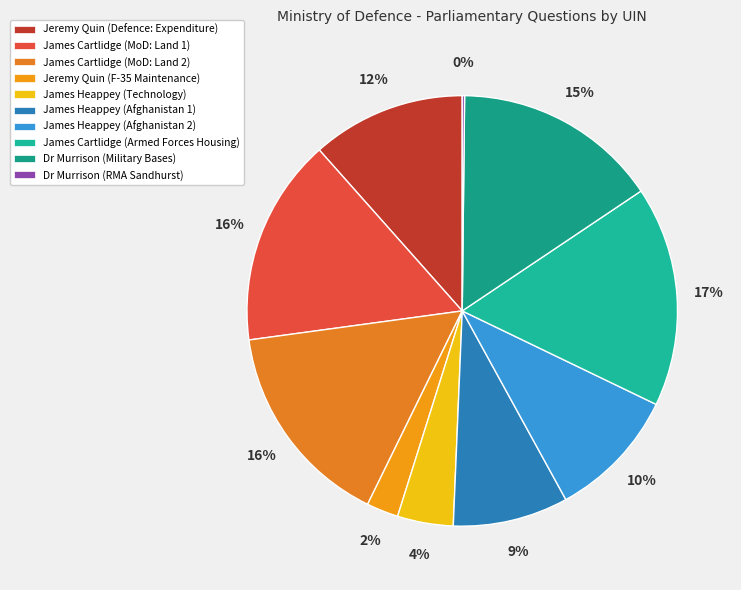

How many segments does this pie chart have?

10